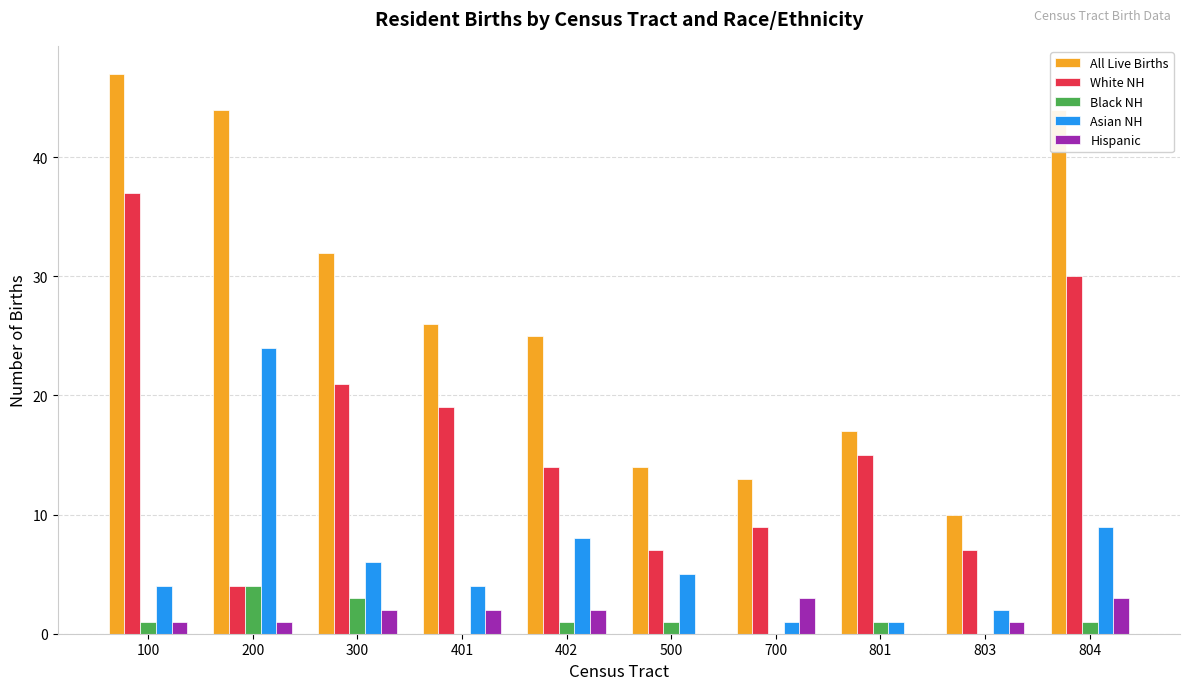

What is the total value across all series at 700?

26